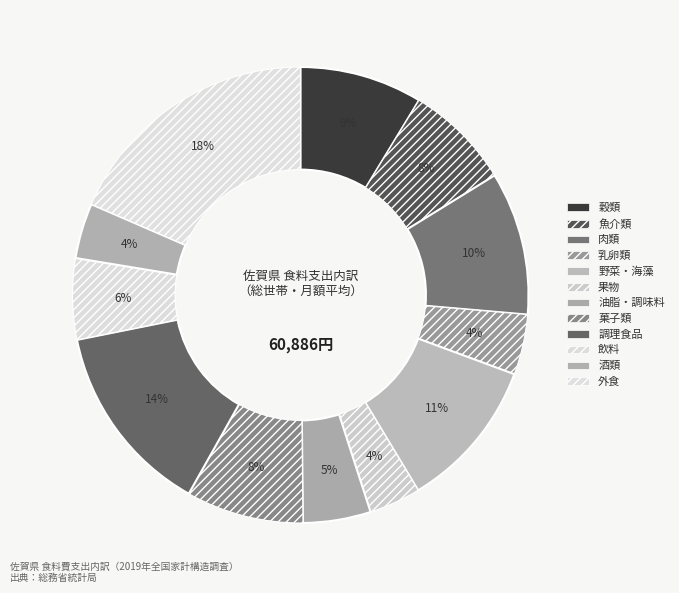

To the nearest percent, what is the average slice percentage?

8%